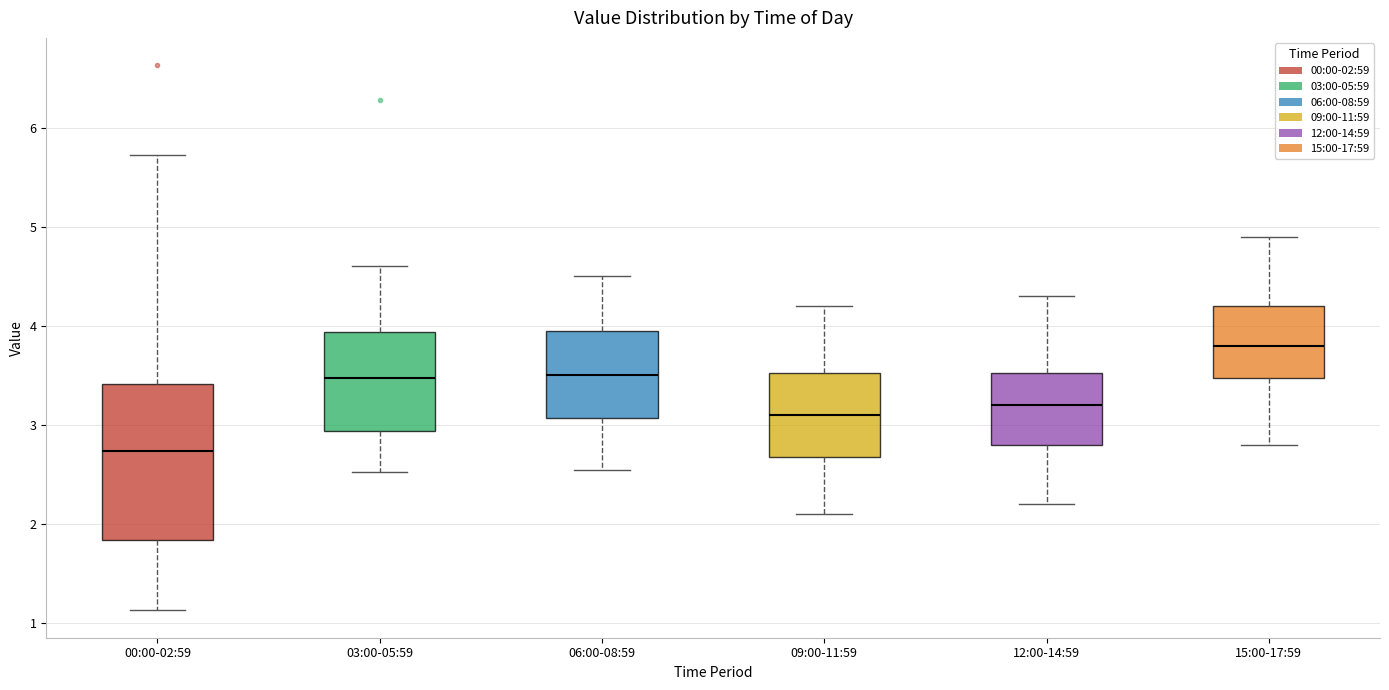

Reading left to right, read every box against the y-axis: the position of its median line, the range the box covers, and the ends of its whiskers. The values are not printed on the chart, so give them approximately, as read against the axis.

00:00-02:59: median 2.7, box 1.8 to 3.4, whiskers 1.1 to 5.7
03:00-05:59: median 3.5, box 2.9 to 3.9, whiskers 2.5 to 4.6
06:00-08:59: median 3.5, box 3.1 to 4.0, whiskers 2.6 to 4.5
09:00-11:59: median 3.1, box 2.7 to 3.5, whiskers 2.1 to 4.2
12:00-14:59: median 3.2, box 2.8 to 3.5, whiskers 2.2 to 4.3
15:00-17:59: median 3.8, box 3.5 to 4.2, whiskers 2.8 to 4.9